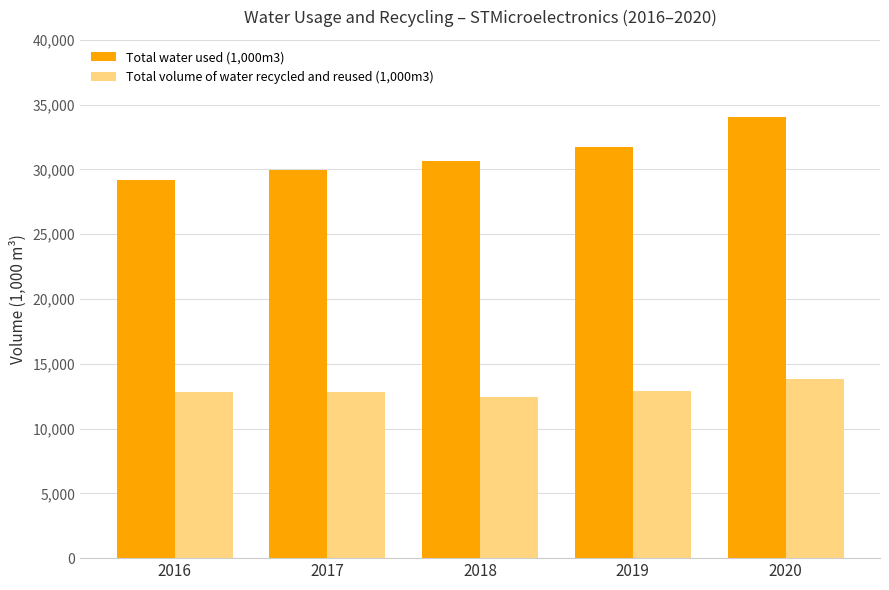

At which category is the sum across all series the highest?

2020